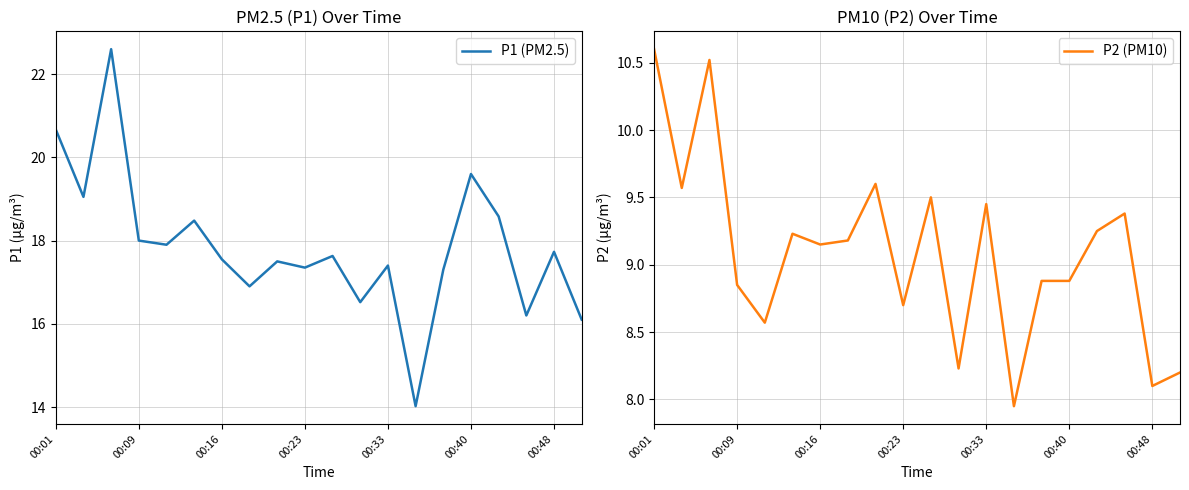

True or false: P2 (PM10) has a value of 14.6 at 00:01.

False